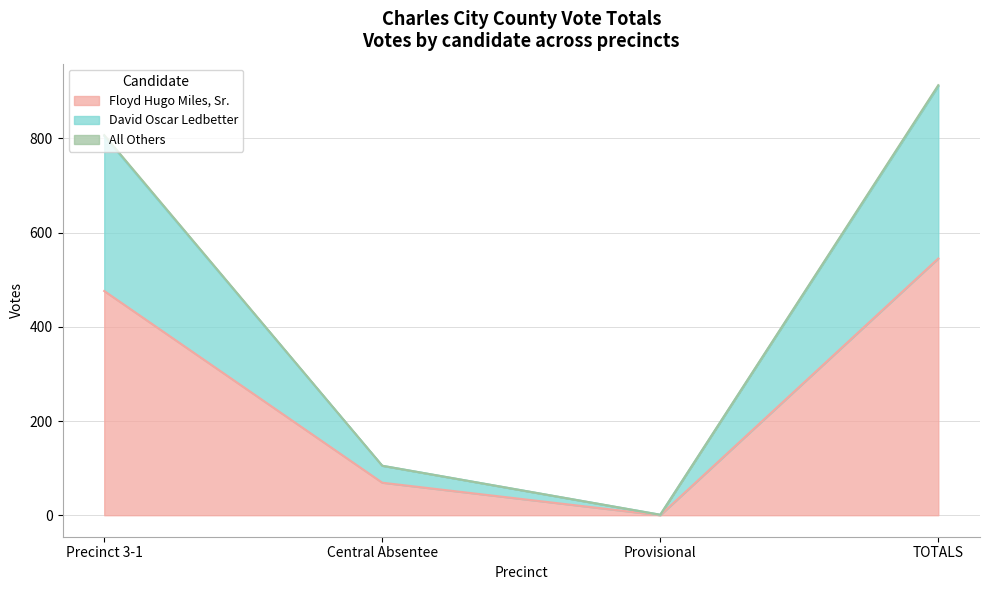

How many series are shown in this chart?

3